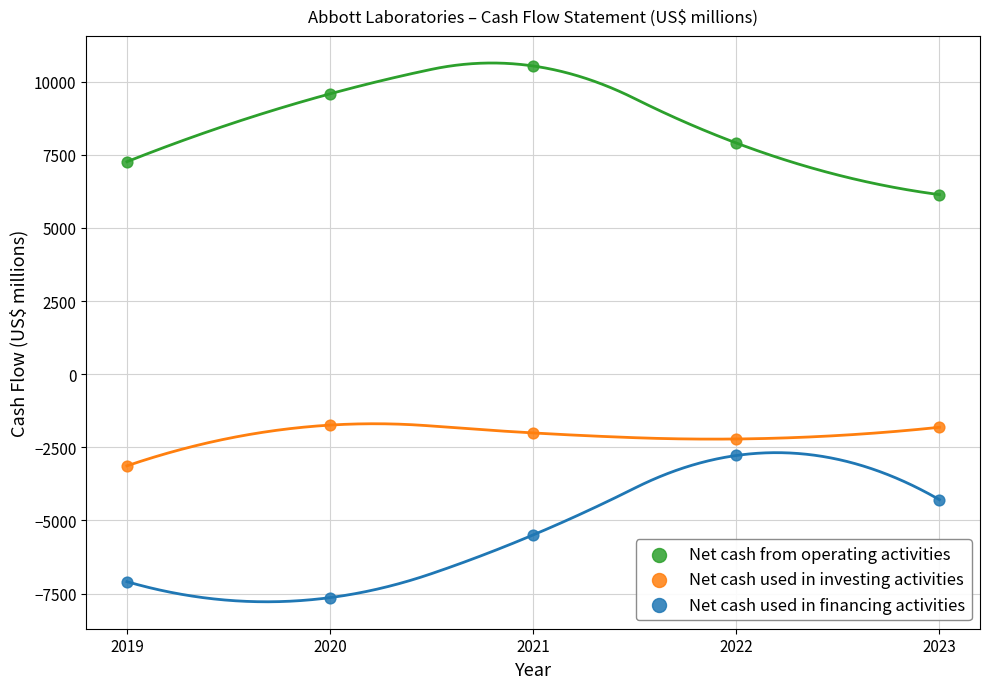

Across all data points, what is the range of Y values (max minus min)?

18169